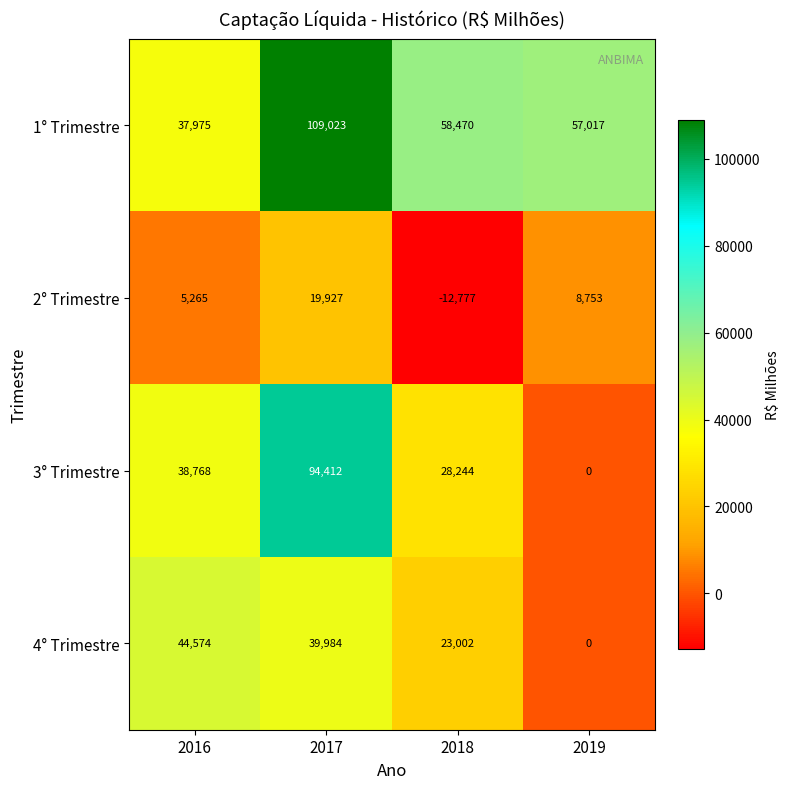

How many categories are shown in the chart?

4